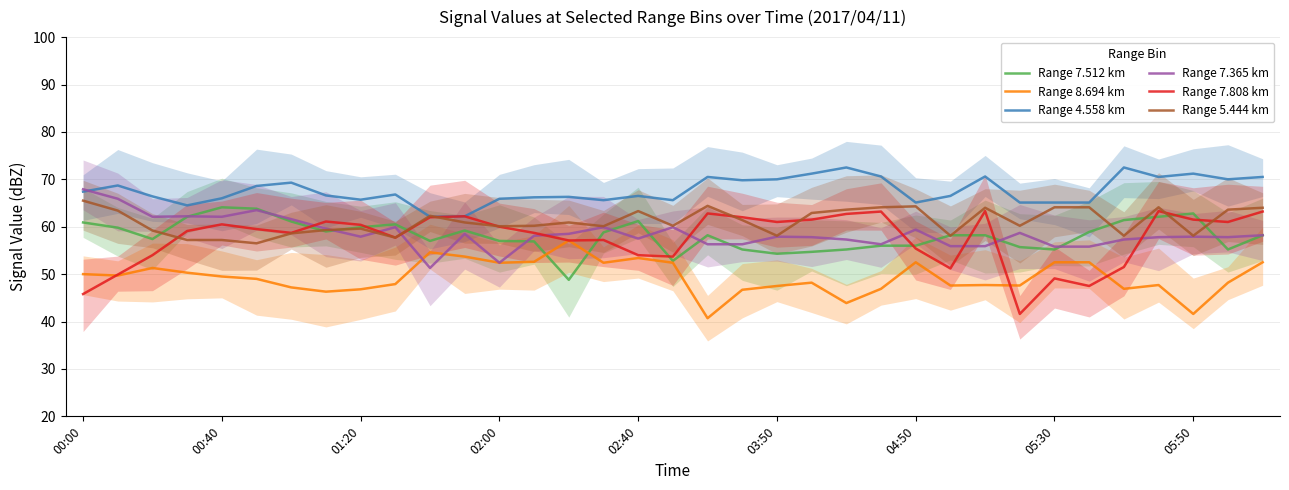

Does the chart display data point markers on the line(s)?

No